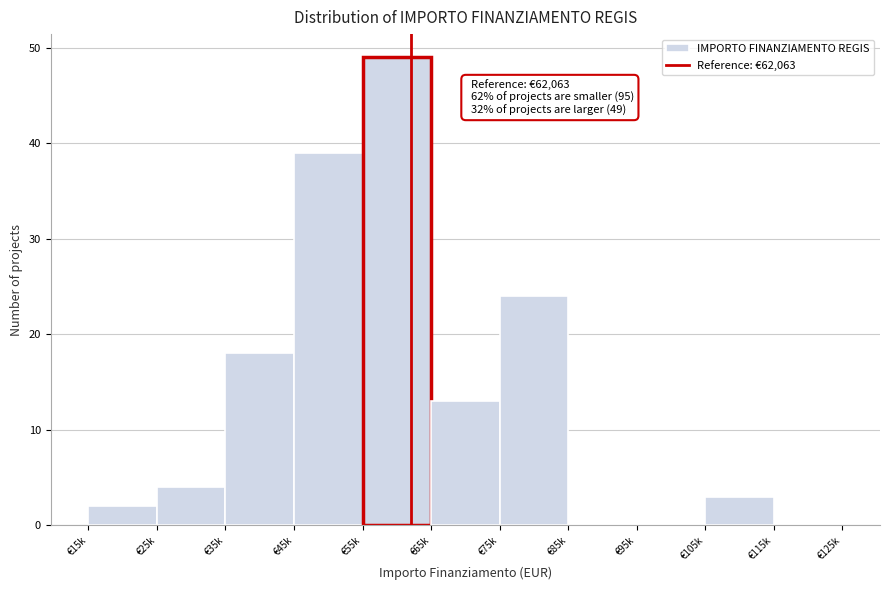

Reading left to right, what are all the values shown in this chart?

€15k=2	€25k=4	€35k=18	€45k=39	€55k=49	€65k=13	€75k=24	€85k=0	€95k=0	€105k=3	€115k=0